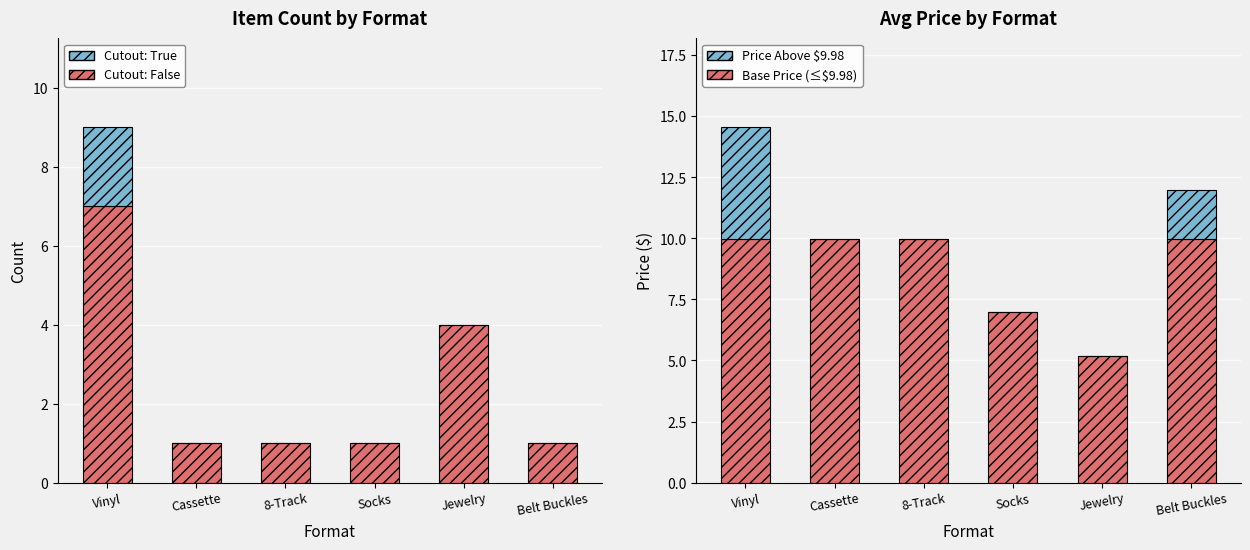

Reading left to right, list all the values displayed in this chart.

Cutout: False: Vinyl=7.0	Cassette=1.0	8-Track=1.0	Socks=1.0	Jewelry=4.0	Belt Buckles=1.0
Cutout: True: Vinyl=2.0	Cassette=0.0	8-Track=0.0	Socks=0.0	Jewelry=0.0	Belt Buckles=0.0
Base Price: Vinyl=10.0	Cassette=10.0	8-Track=10.0	Socks=7.0	Jewelry=5.2	Belt Buckles=10.0
Price Above $9.98: Vinyl=4.6	Cassette=0.0	8-Track=0.0	Socks=0.0	Jewelry=0.0	Belt Buckles=2.0